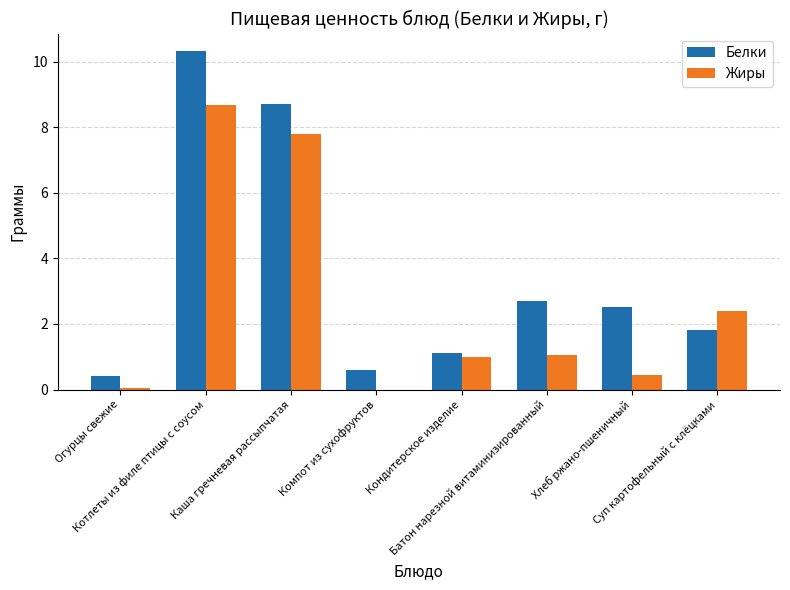

What value does the Белки series have at Каша гречневая рассыпчатая?

8.7